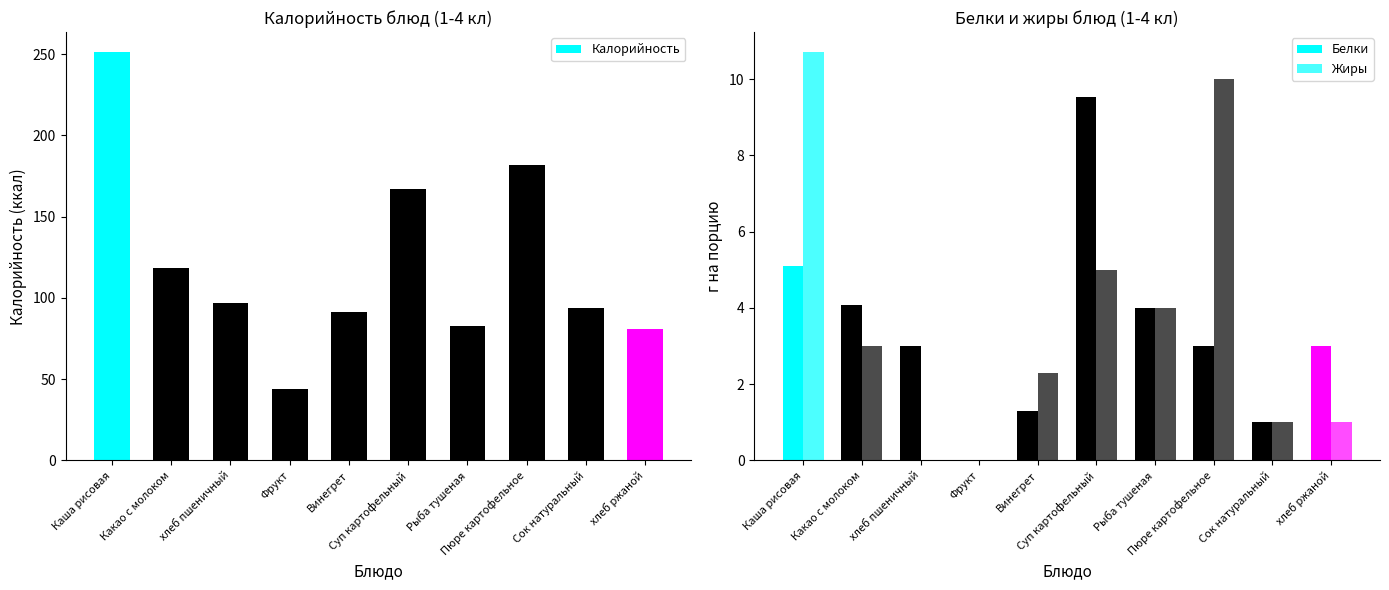

Where does the Калорийность series first go above 96?

Каша рисовая